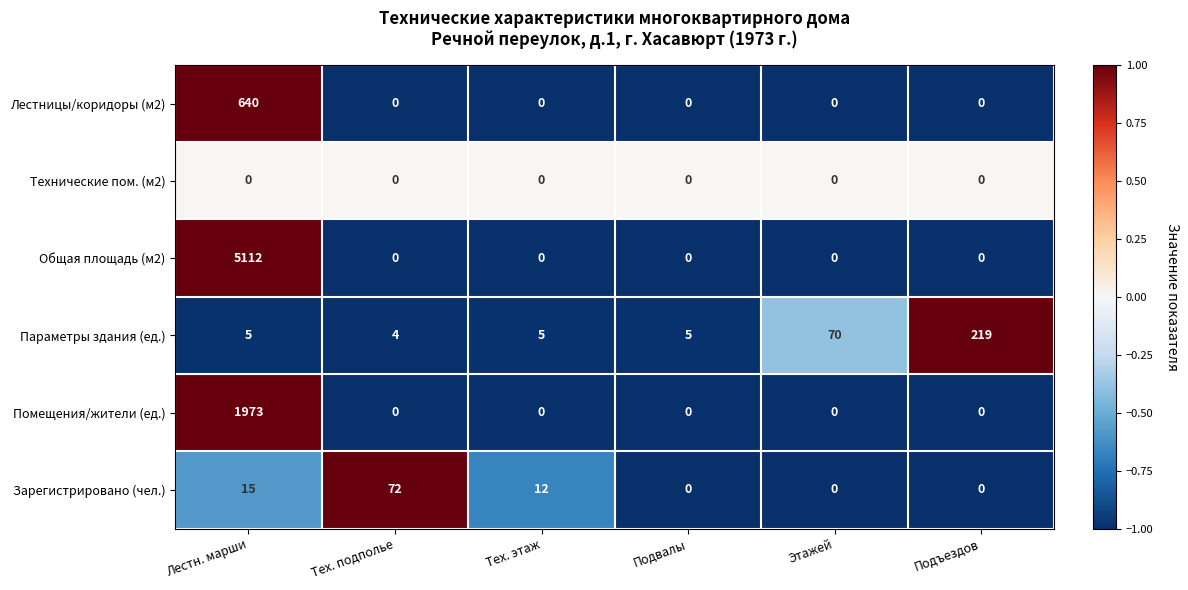

List the series in order of their peak value, lowest first.

Технические пом. (м2), Зарегистрировано (чел.), Параметры здания (ед.), Лестницы/коридоры (м2), Помещения/жители (ед.), Общая площадь (м2)